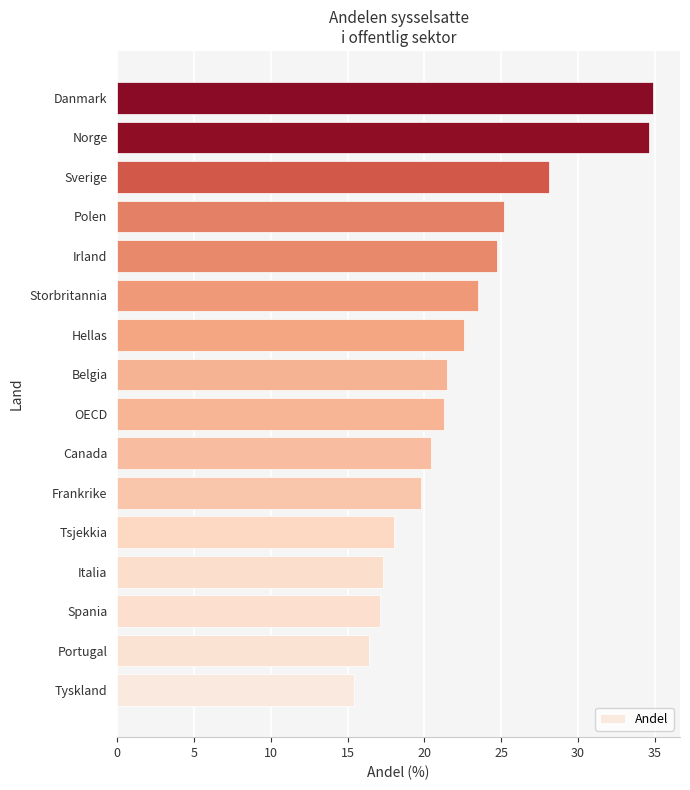

Which has a higher value, Frankrike or Spania?

Frankrike